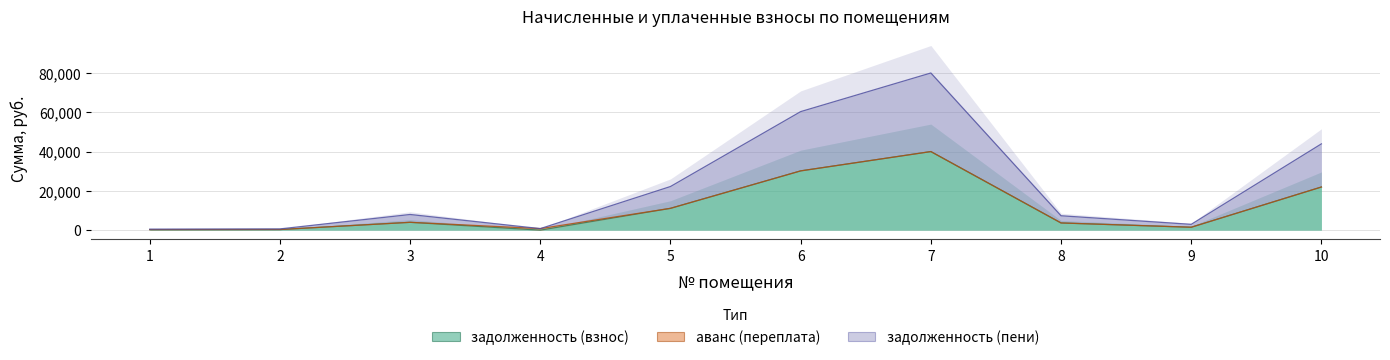

What is the highest value of the задолженность (взнос) series?

39998.9